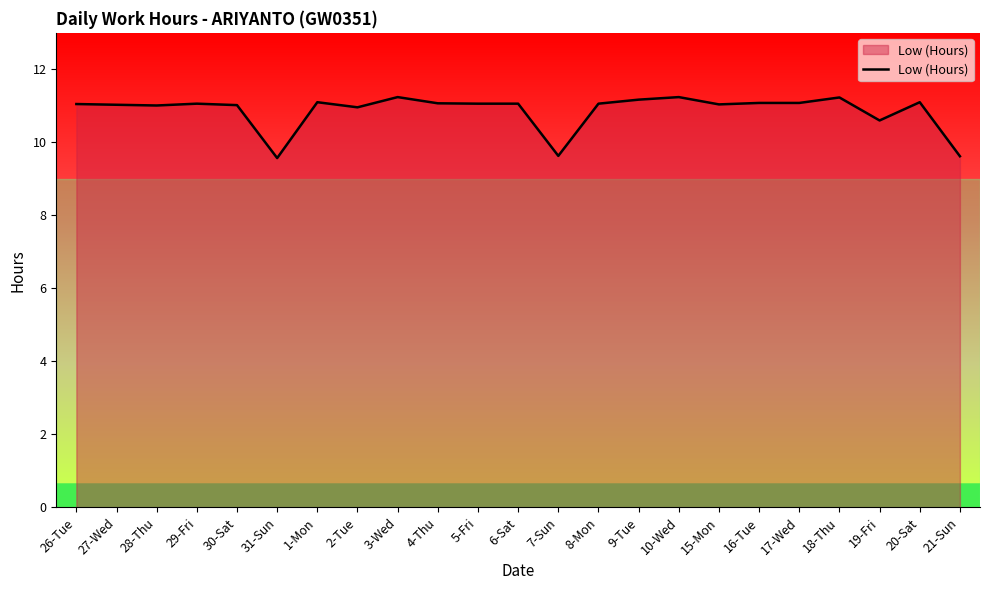

Does the chart have visible grid lines?

No